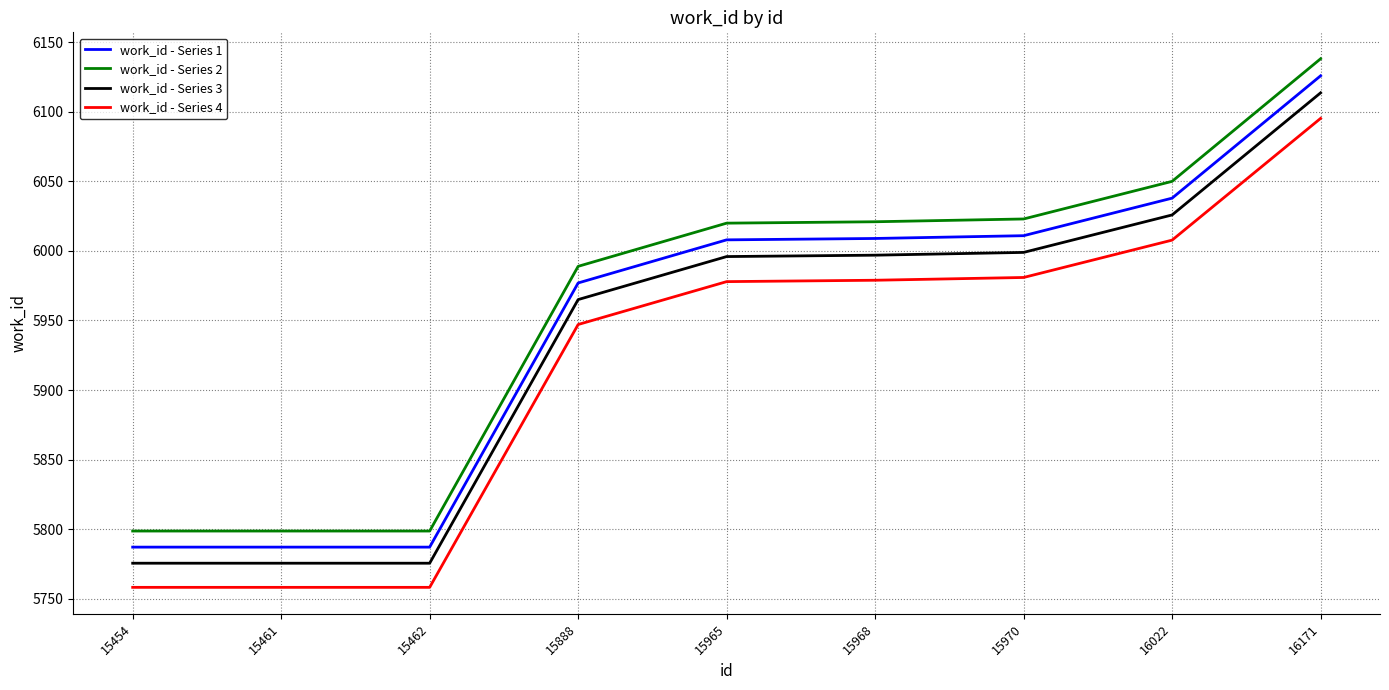

At which label is work_id - Series 4 closest to 5926?

15888